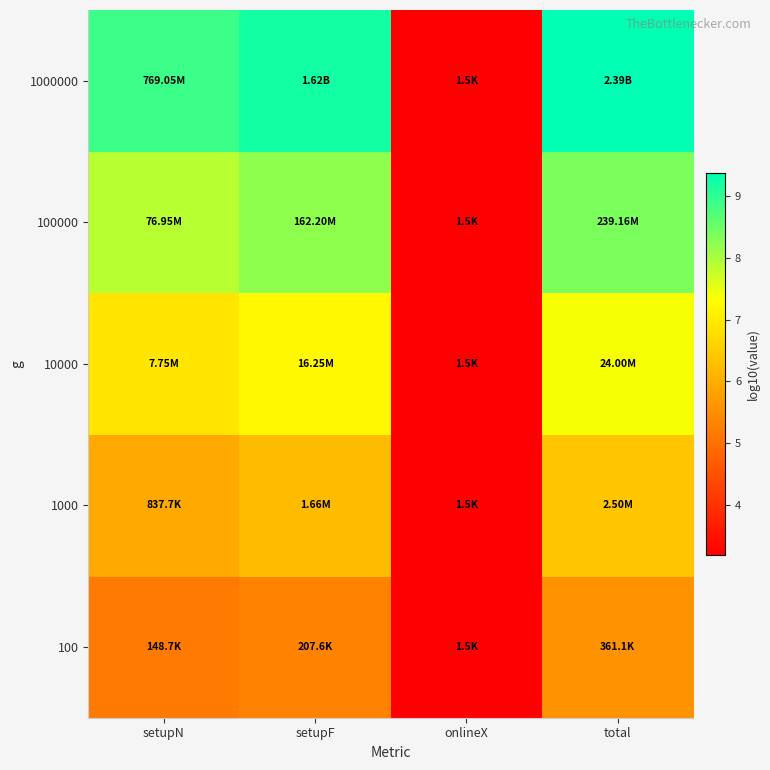

What is the difference between the highest and lowest values at setupN?

3.7